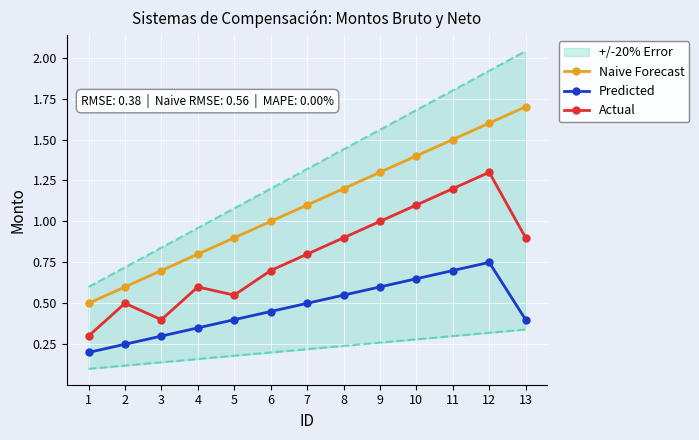

Is this an area chart (filled region under the line)?

No